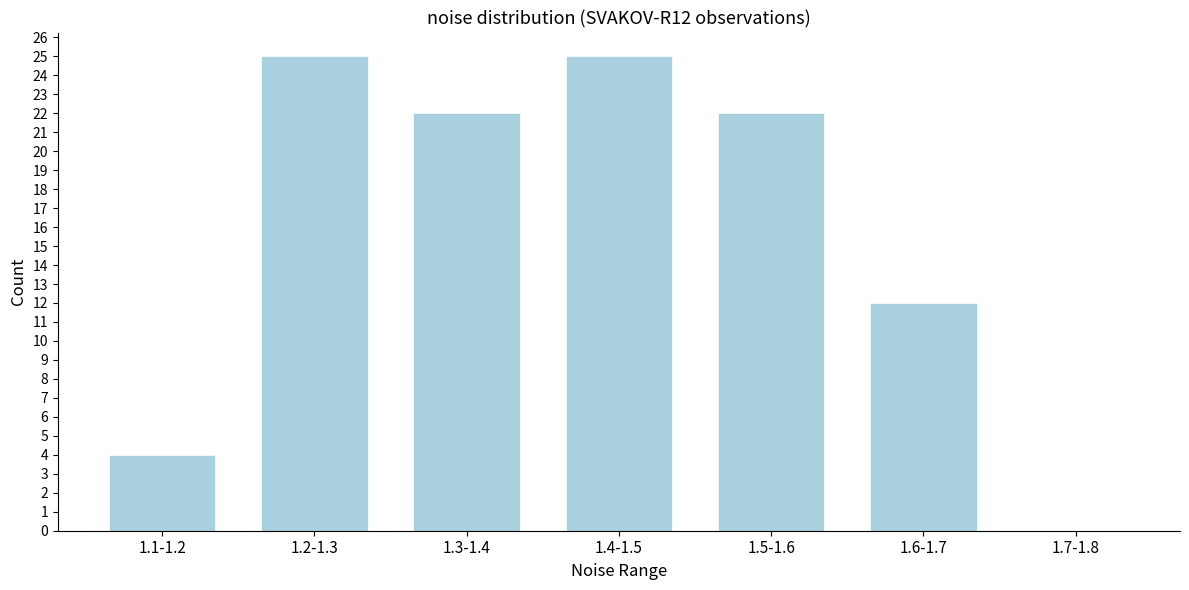

Reading right to left, what are all the values shown in this chart?

1.7-1.8=0	1.6-1.7=12	1.5-1.6=22	1.4-1.5=25	1.3-1.4=22	1.2-1.3=25	1.1-1.2=4